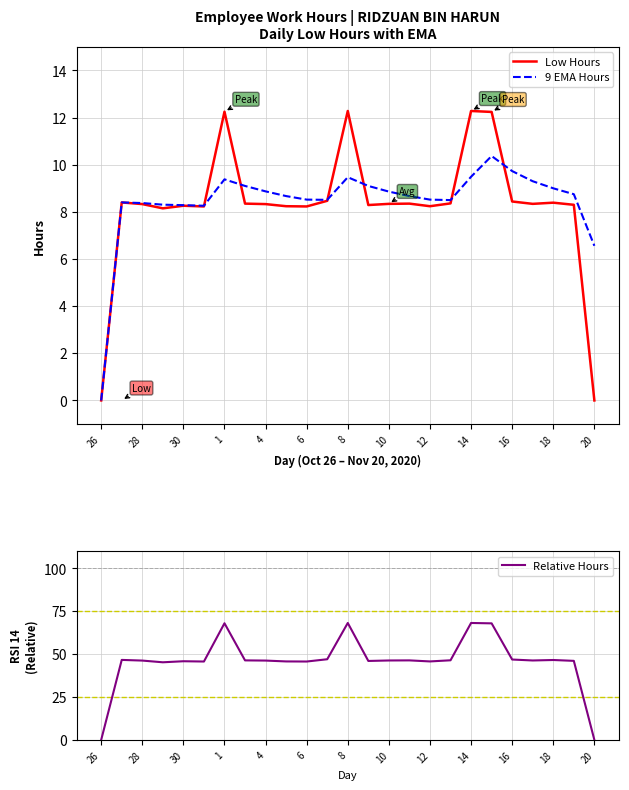

True or false: 9 EMA Hours has a value of 14.2 at 28.

False